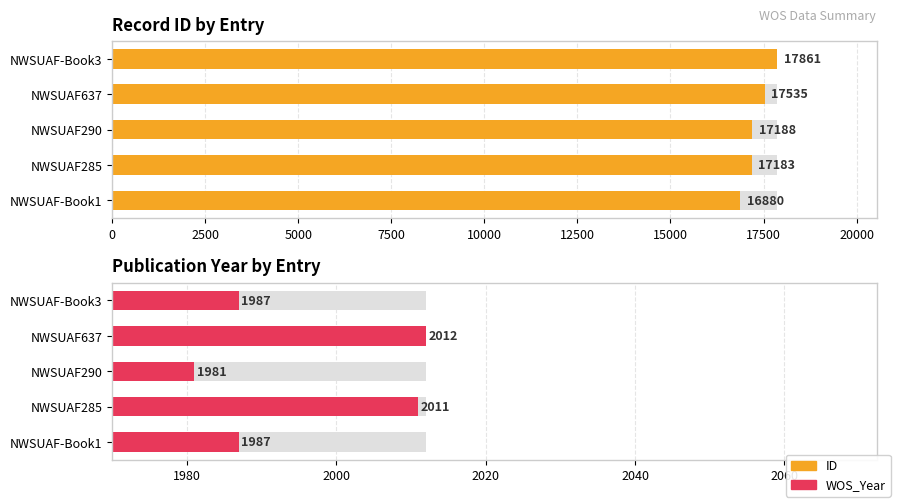

Which series has the widest spread of values?

ID